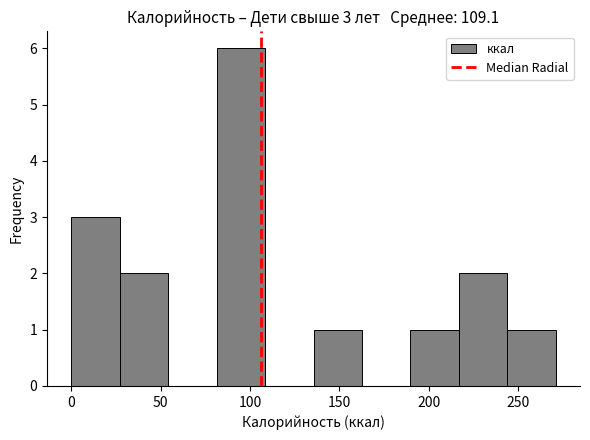

Over which range of the x-axis is the bar tallest?

80 to 110